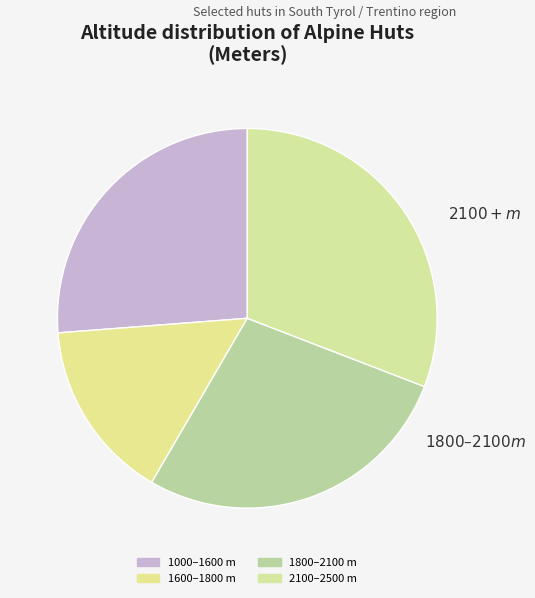

Count the number of slices in the pie.

4